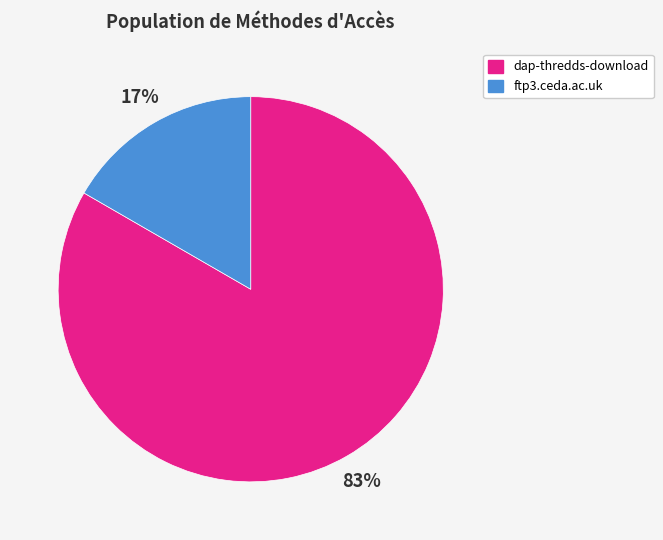

Which slice is the smallest?

ftp3.ceda.ac.uk